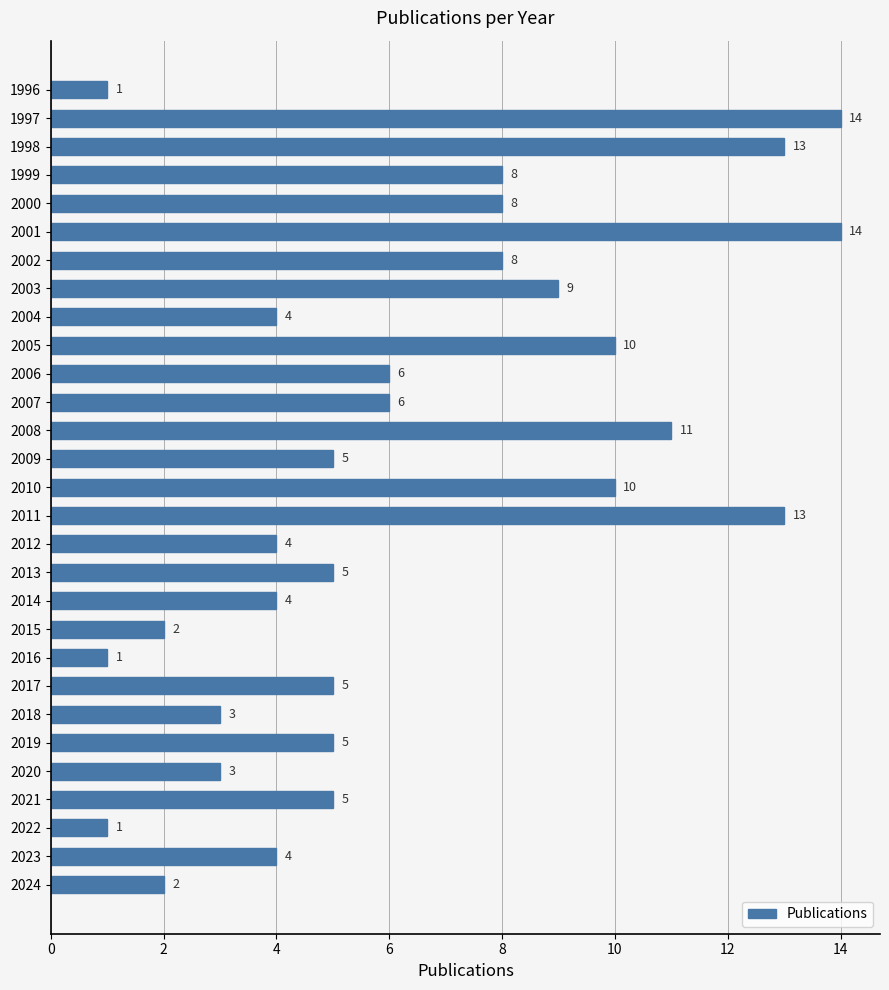

Reading bottom to top, list all the values displayed in this chart.

2024=2	2023=4	2022=1	2021=5	2020=3	2019=5	2018=3	2017=5	2016=1	2015=2	2014=4	2013=5	2012=4	2011=13	2010=10	2009=5	2008=11	2007=6	2006=6	2005=10	2004=4	2003=9	2002=8	2001=14	2000=8	1999=8	1998=13	1997=14	1996=1